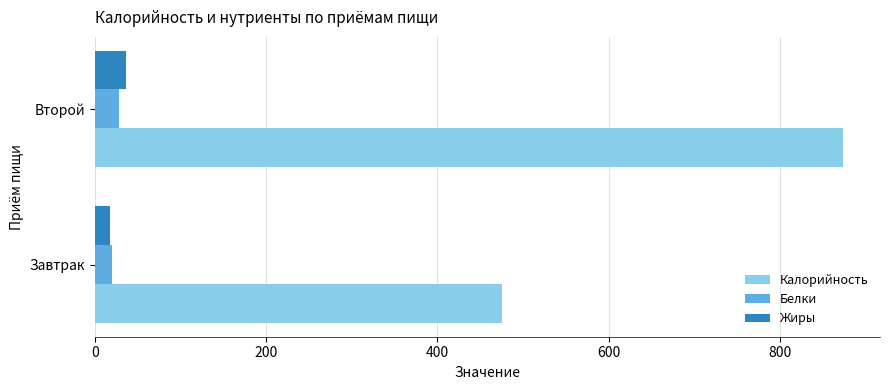

True or false: Калорийность has a value of 1172 at Второй.

False